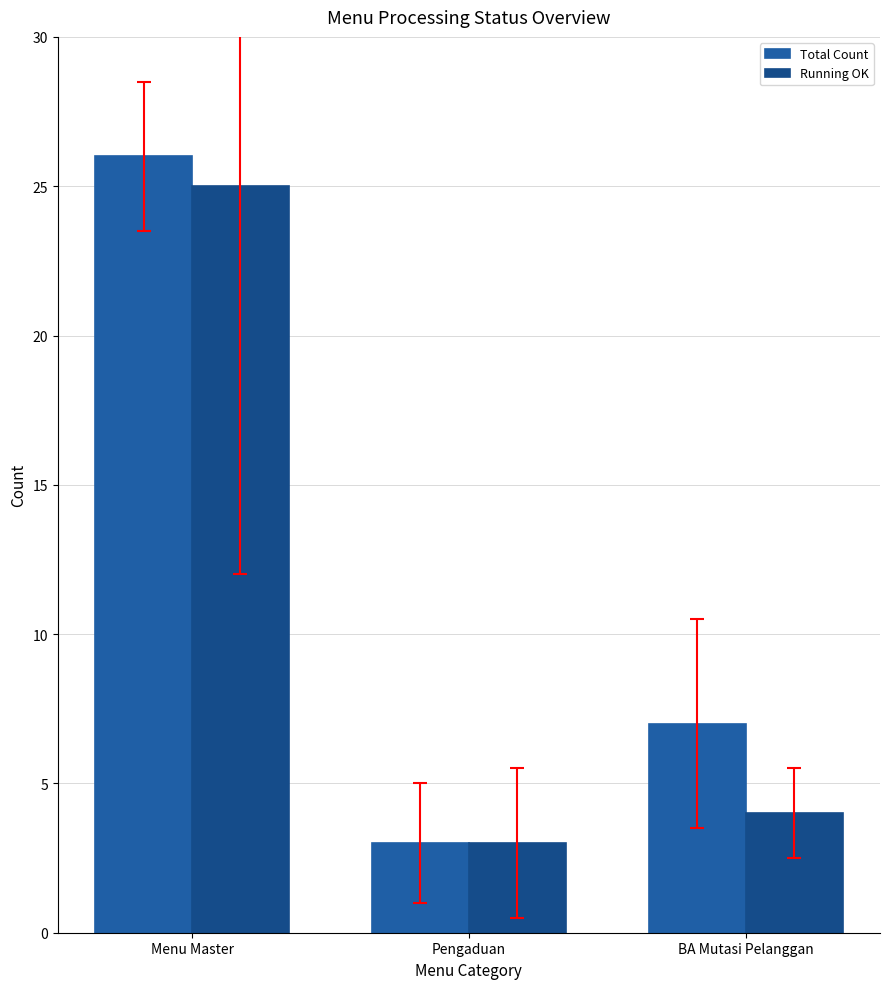

How many bars are there in each group?

2